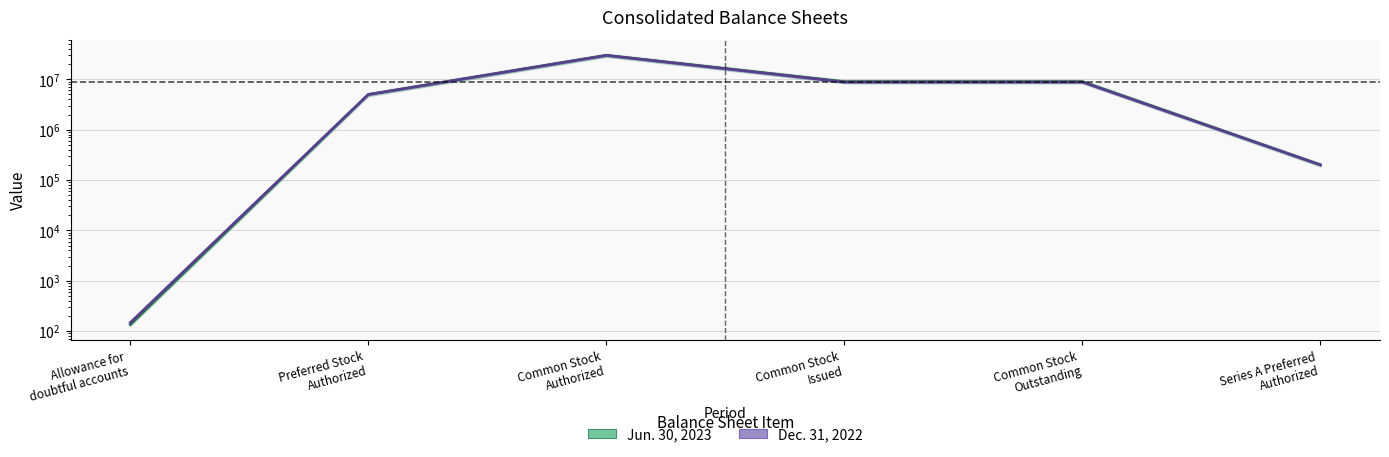

What is the label of the 6th point from the left?

Series A Preferred
Authorized